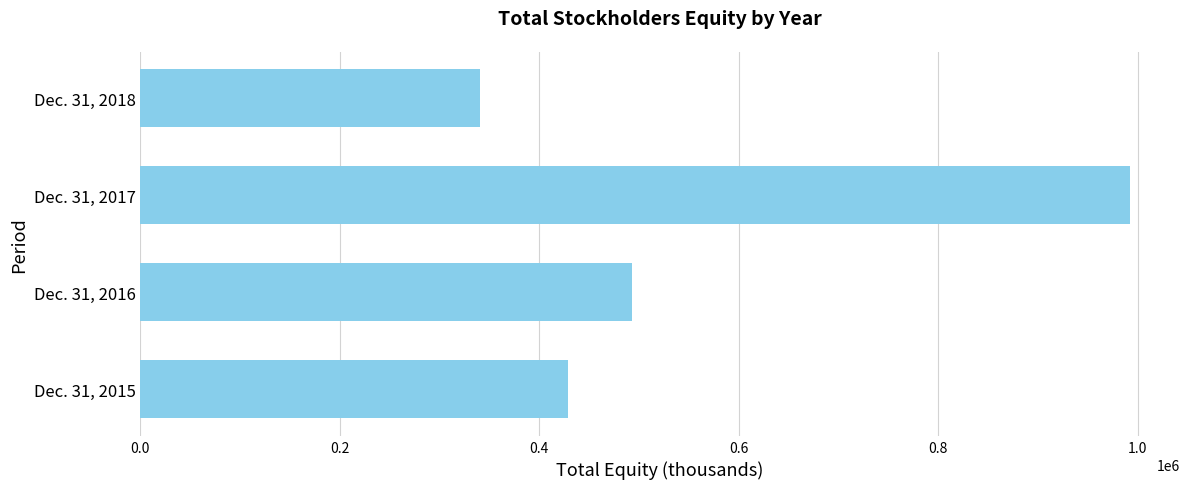

Is it true that the value at Dec. 31, 2015 is 702078?

False